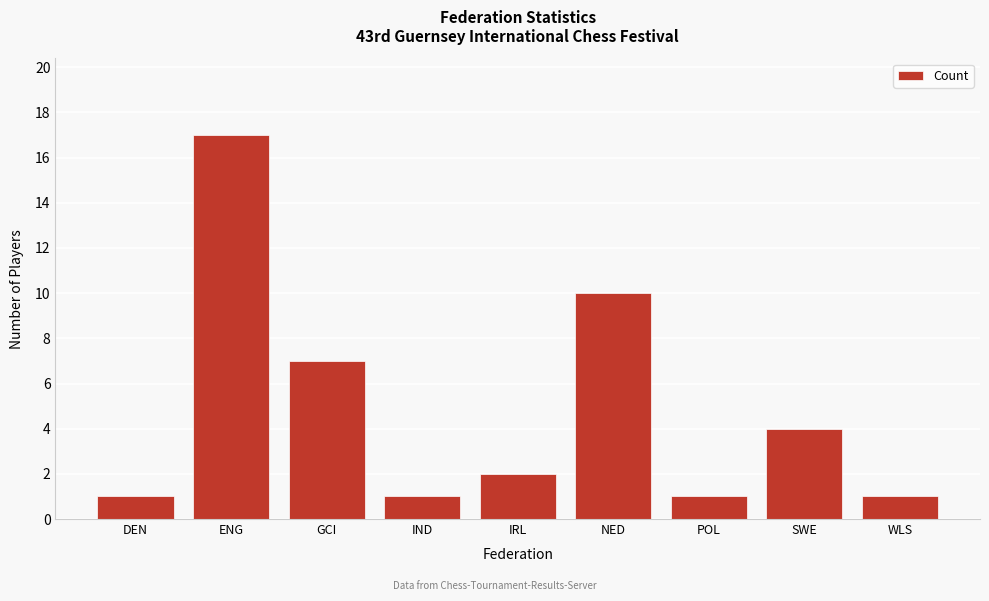

Reading left to right, what are all the values shown in this chart?

1	17	7	1	2	10	1	4	1